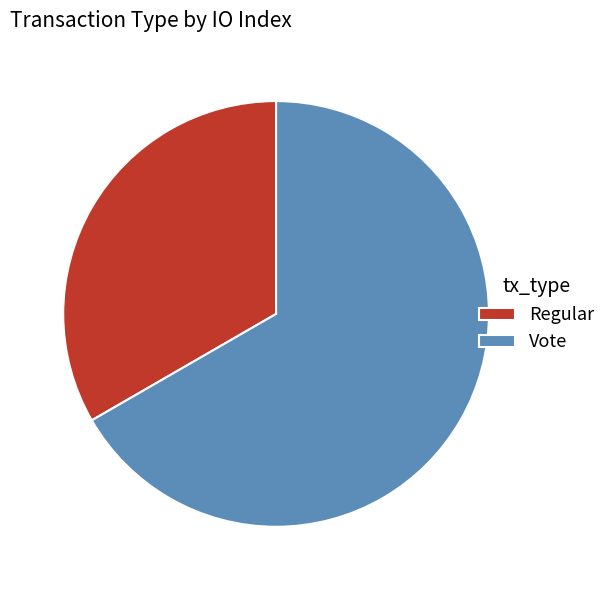

True or false: Vote accounts for 73% of the total.

False